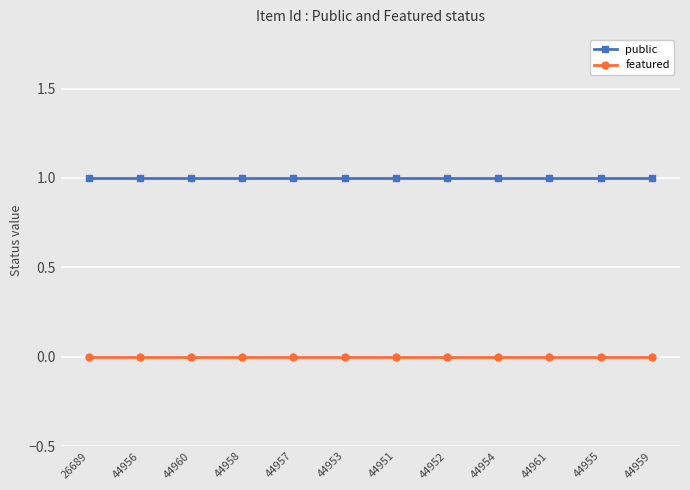

What is the greatest value displayed?

1